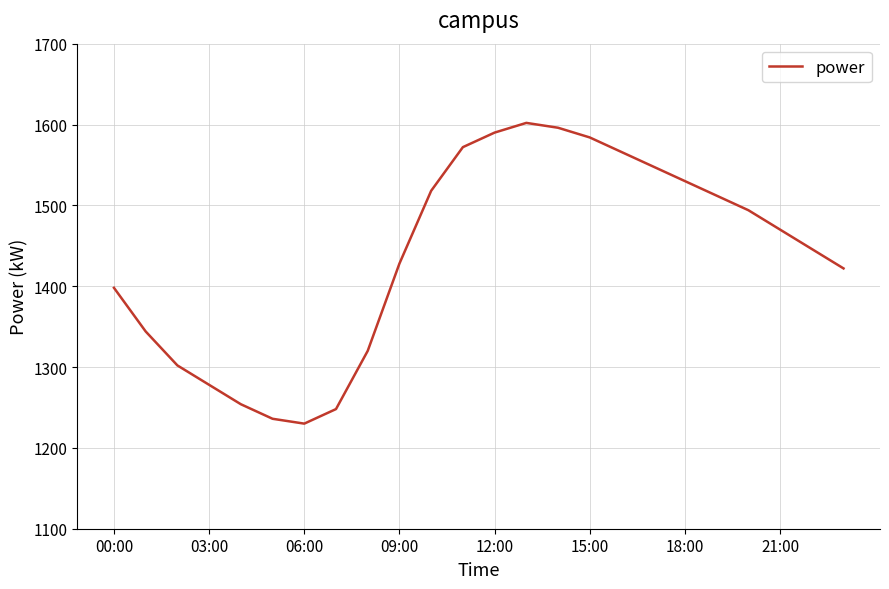

What is the difference between the second highest and minimum values?

366